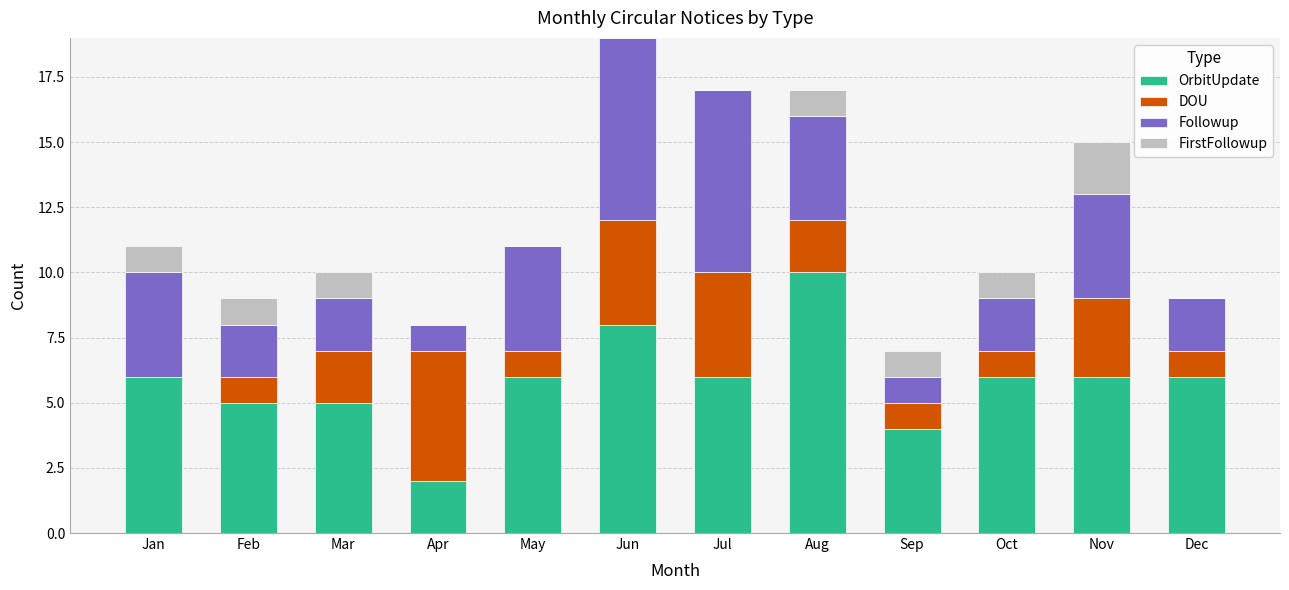

True or false: OrbitUpdate has a value of 6 at Jul.

True